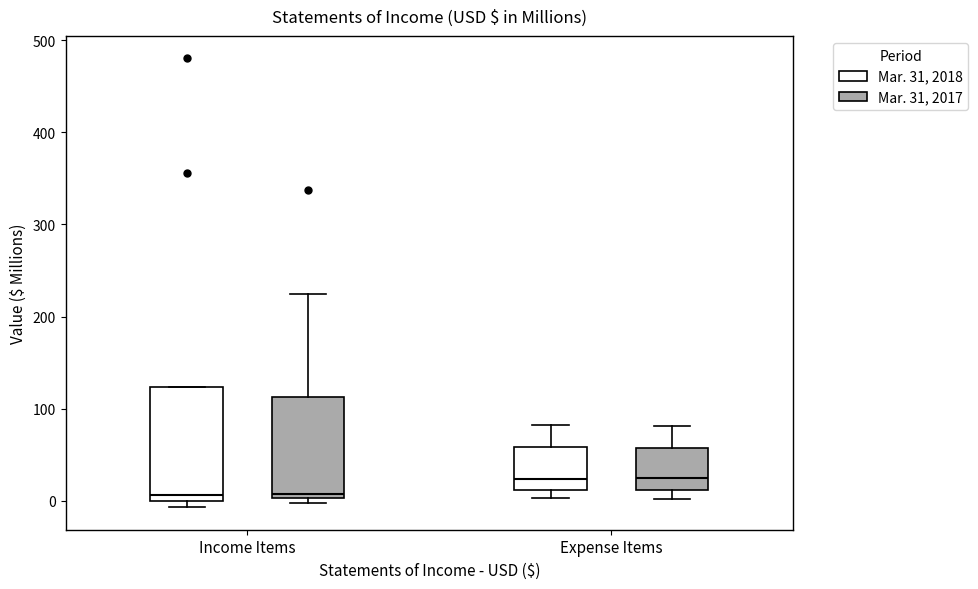

Reading left to right, transcribe this box plot: for each box, give where its median line is, the range the box spans, and where its two whiskers end, as read against the y-axis. The values are not printed on the chart, so give them approximately, as read against the axis.

Income Items (Mar. 31, 2018): median 10, box 0 to 120, whiskers -10 to 120
Income Items (Mar. 31, 2017): median 10, box 0 to 110, whiskers 0 (just below the box's lower edge) to 220
Expense Items (Mar. 31, 2018): median 20, box 10 to 60, whiskers 0 to 80
Expense Items (Mar. 31, 2017): median 30, box 10 to 60, whiskers 0 to 80